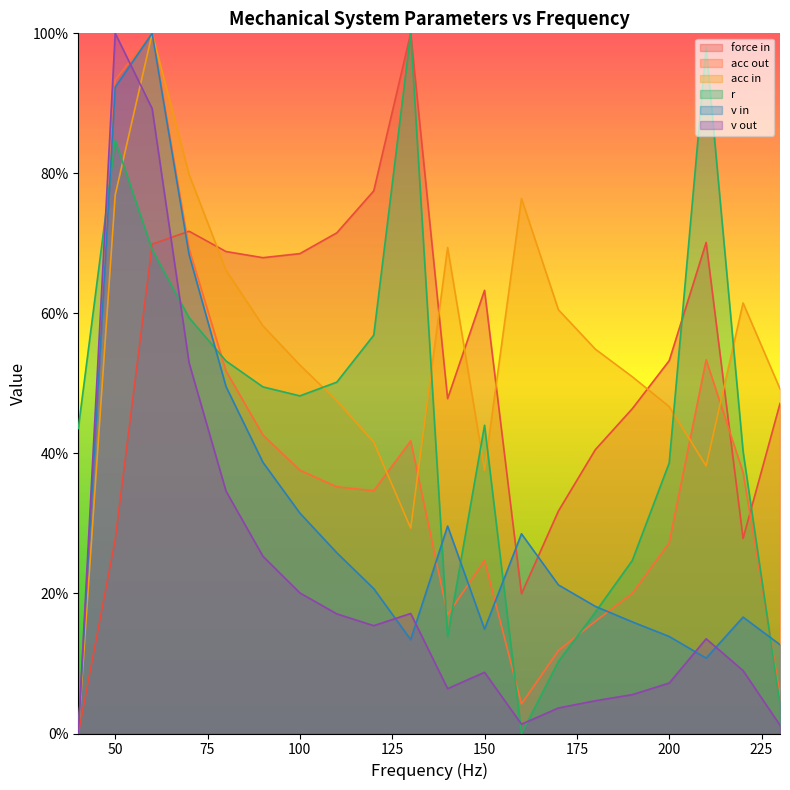

True or false: force in has more than 2 points higher than both neighbors.

True